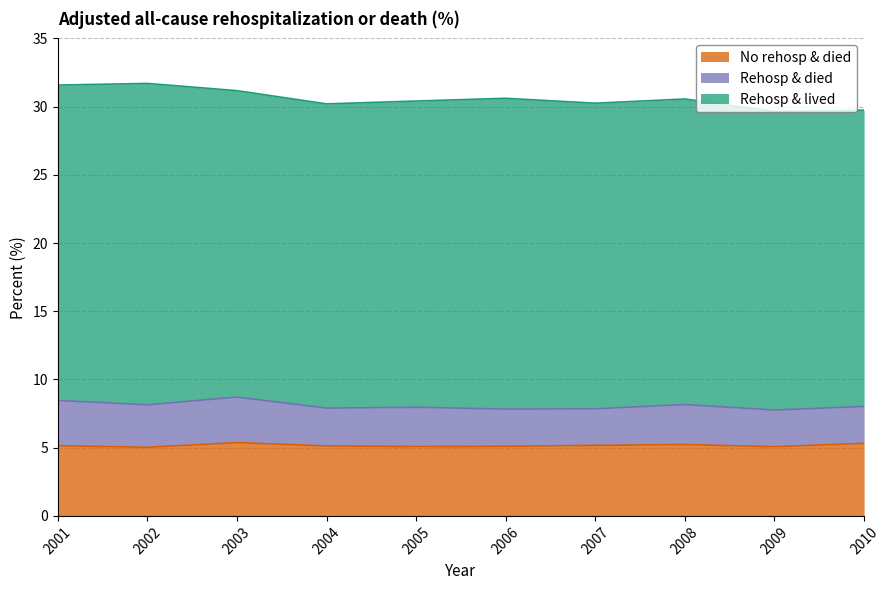

What is the total value across all series at 2005?

30.4